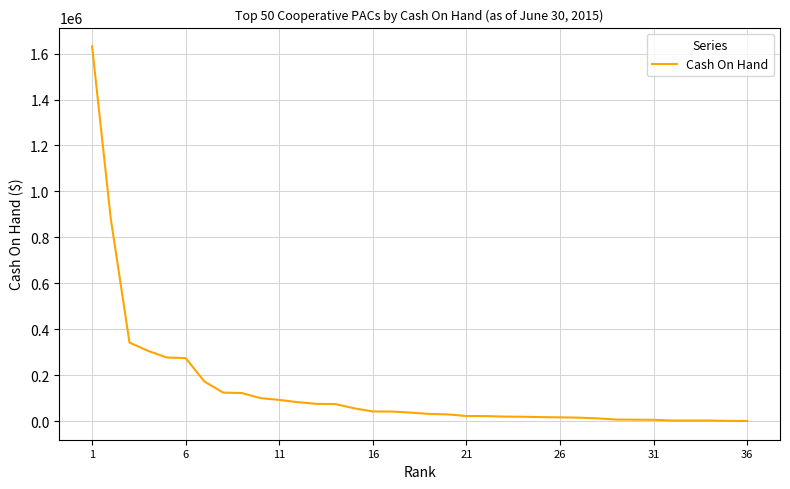

What is the maximum value shown in the chart?

1631431.3